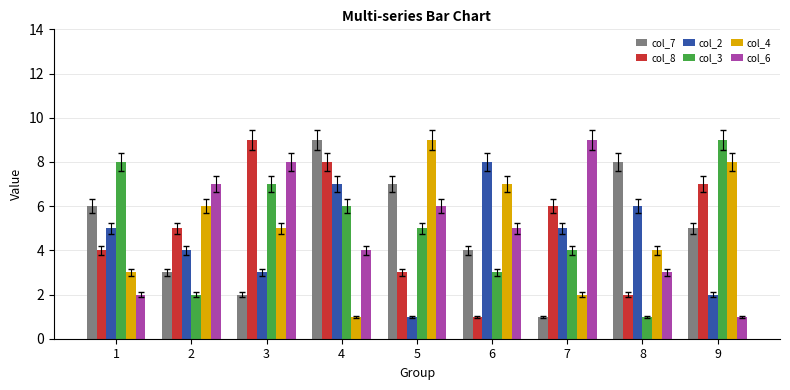

Rank the categories by col_6 value from highest to lowest.

7, 3, 2, 5, 6, 4, 8, 1, 9